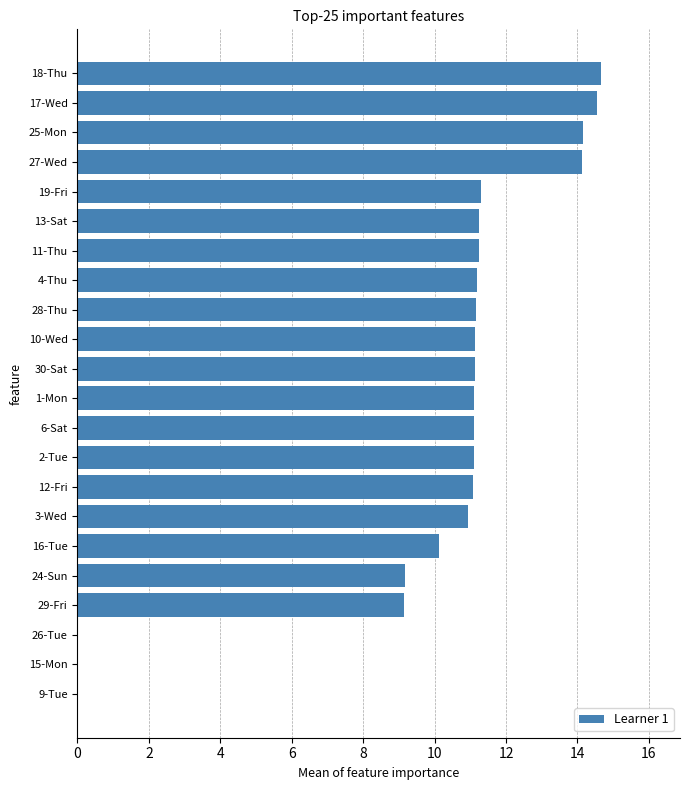

Which has a higher value, 10-Wed or 18-Thu?

18-Thu